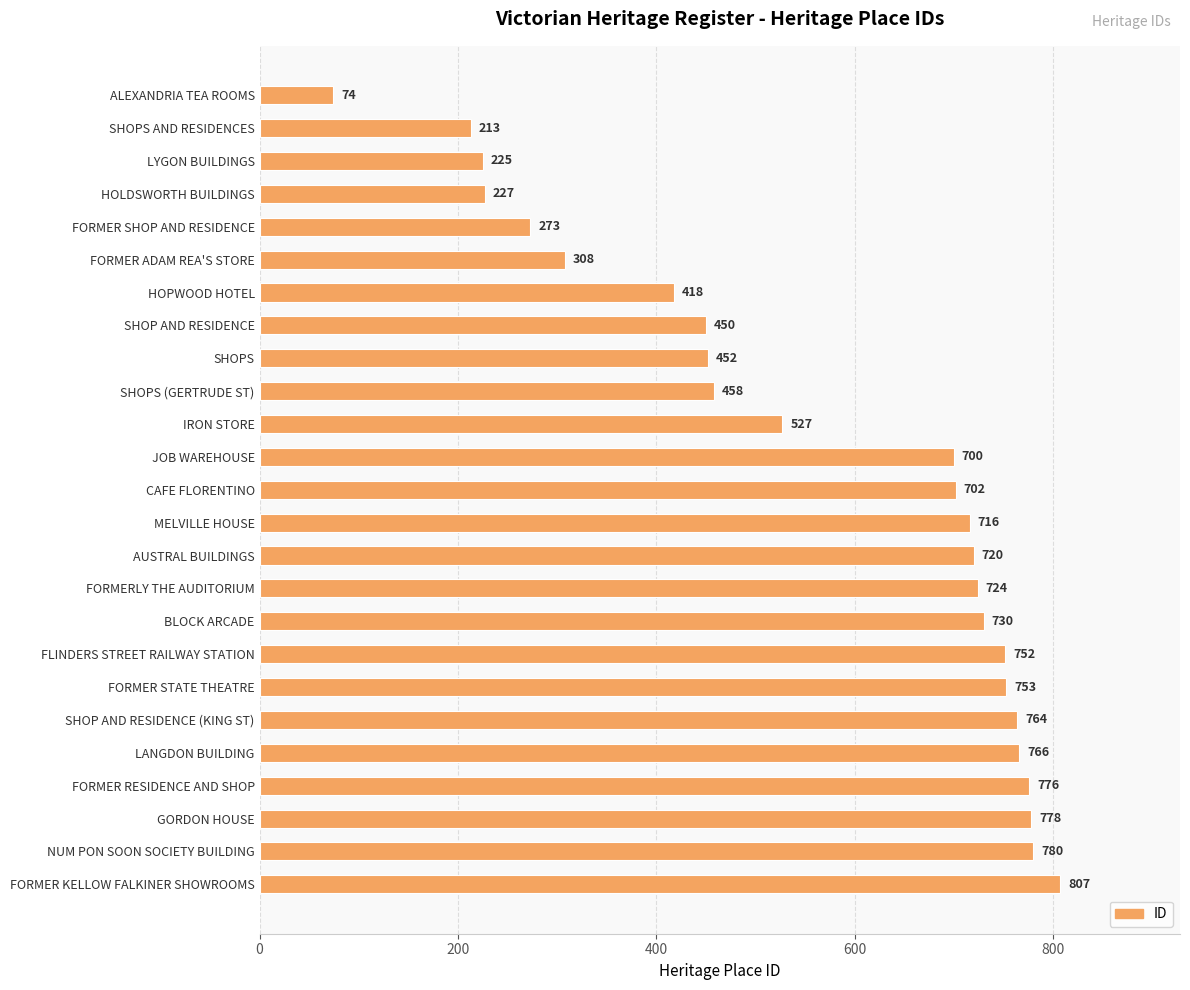

Which category has the highest value across all series?

FORMER KELLOW FALKINER SHOWROOMS